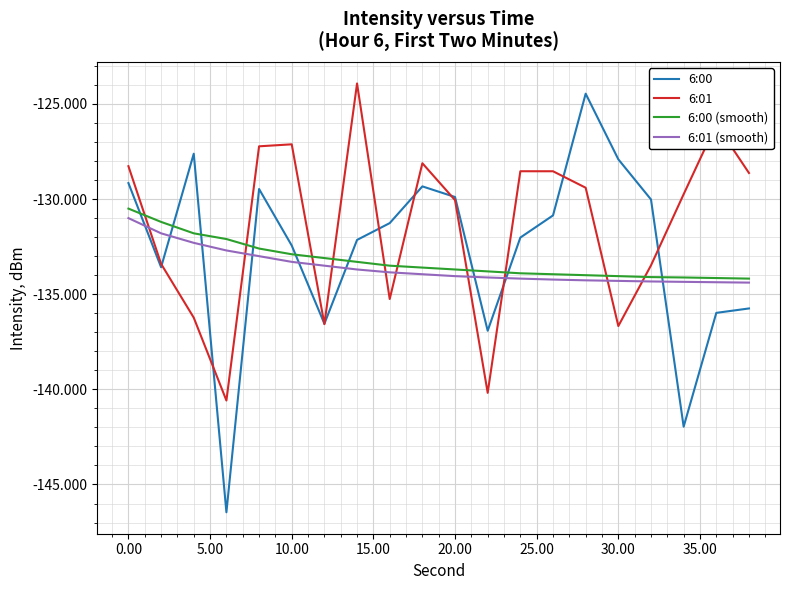

Which series has the widest spread of values?

6:00